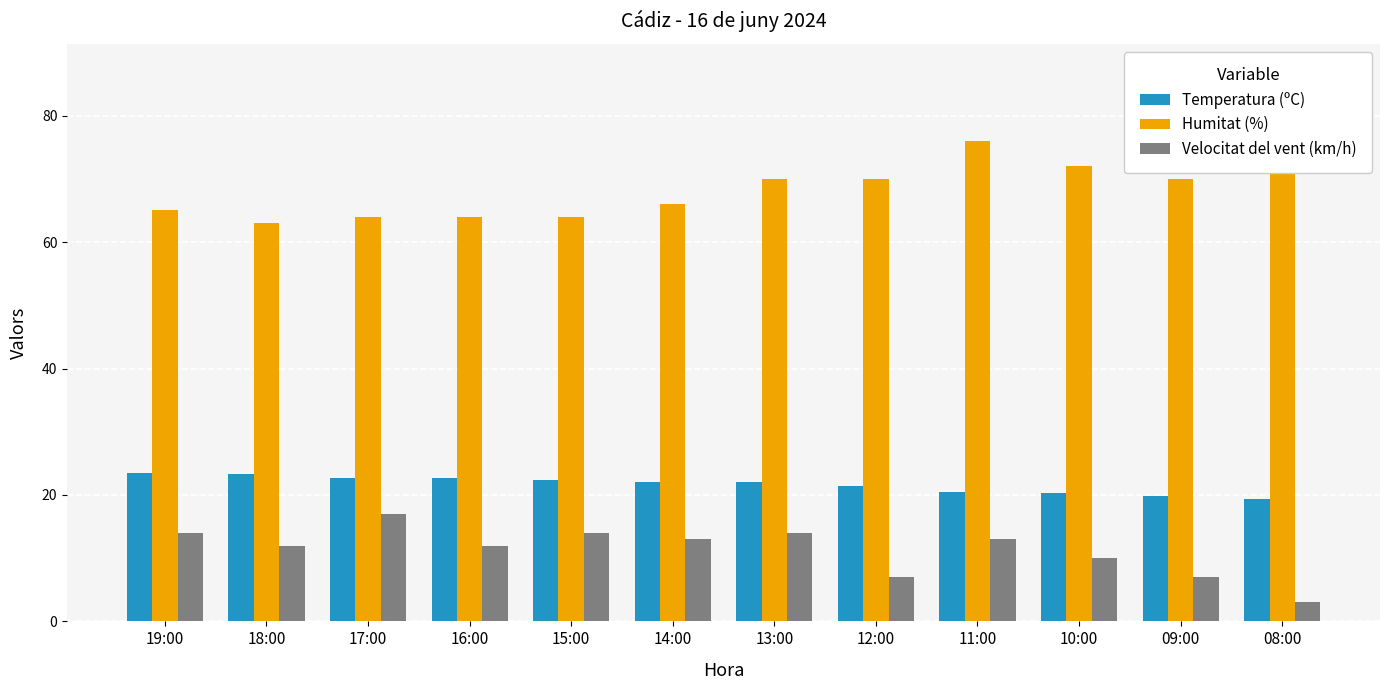

Reading left to right, what are all the values shown in this chart?

Temperatura (ºC): 23.4	23.3	22.7	22.7	22.4	22.1	22.0	21.4	20.5	20.3	19.9	19.4
Humitat (%): 65.0	63.0	64.0	64.0	64.0	66.0	70.0	70.0	76.0	72.0	70.0	87.0
Velocitat del vent (km/h): 14.0	12.0	17.0	12.0	14.0	13.0	14.0	7.0	13.0	10.0	7.0	3.0